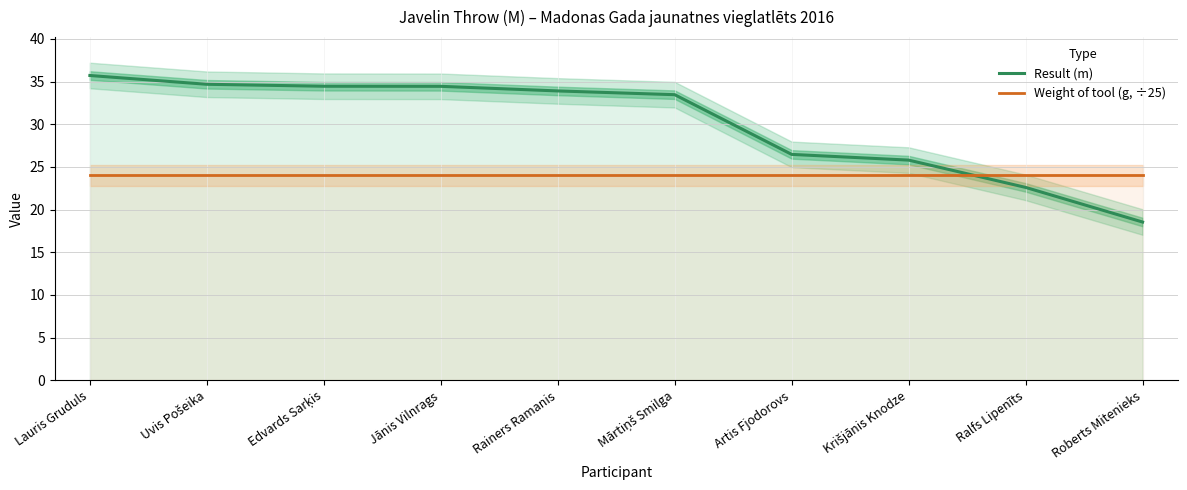

Where is Weight of tool (g, ÷25) nearest to the value 24?

Lauris Gruduls